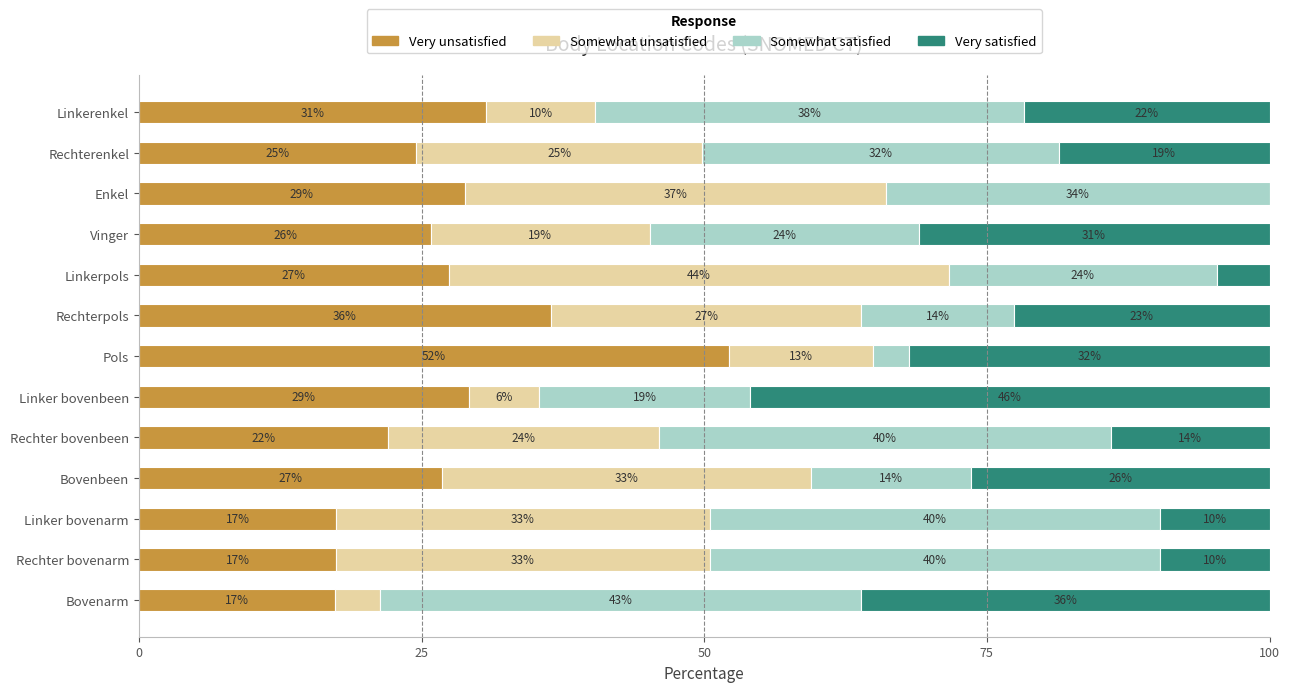

What is the total value across all series at Rechterpols?

100.0